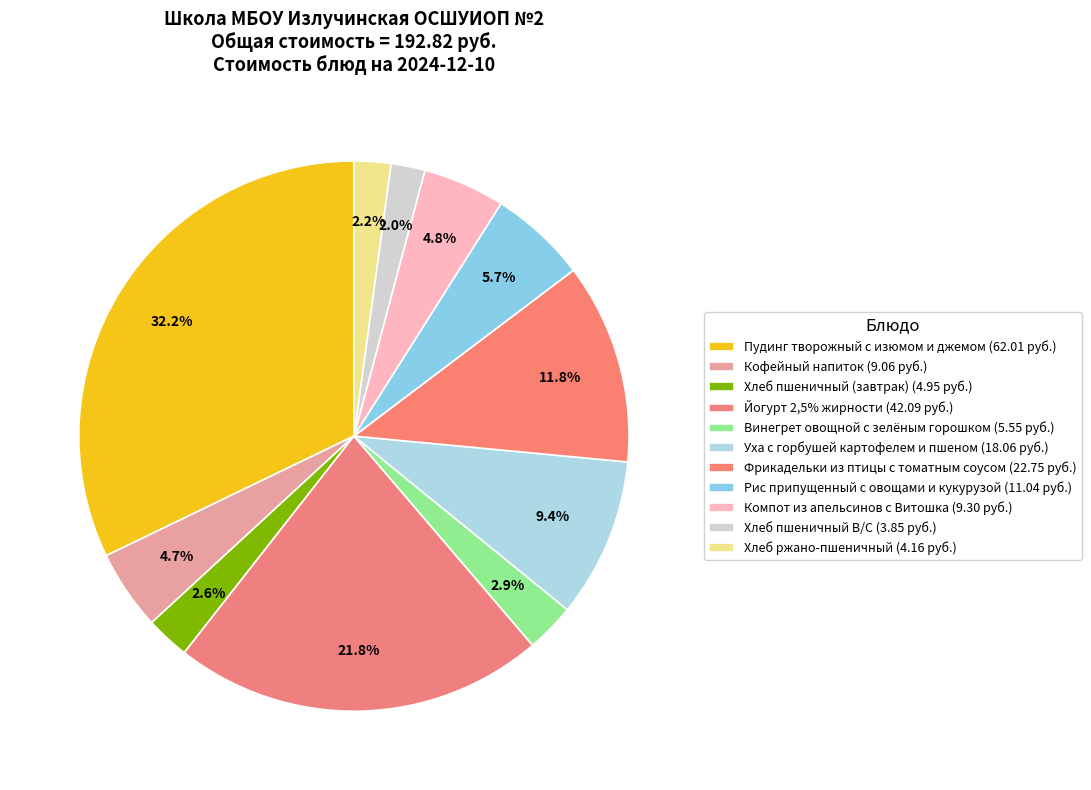

How much of the chart is everything except Винегрет овощной с зелёным горошком?

97.1%